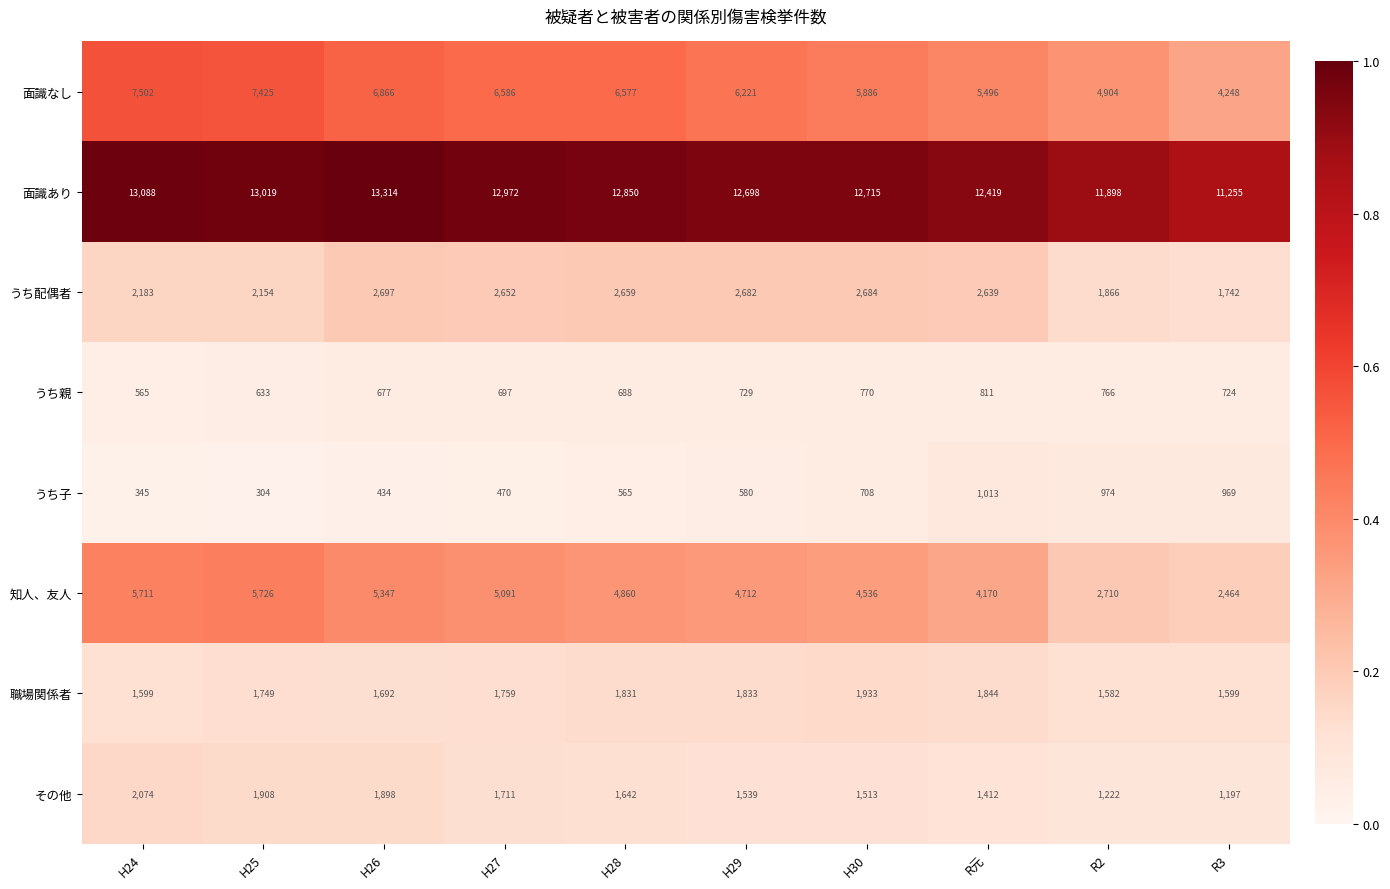

Which series changed the most between H28 and R元?

面識なし